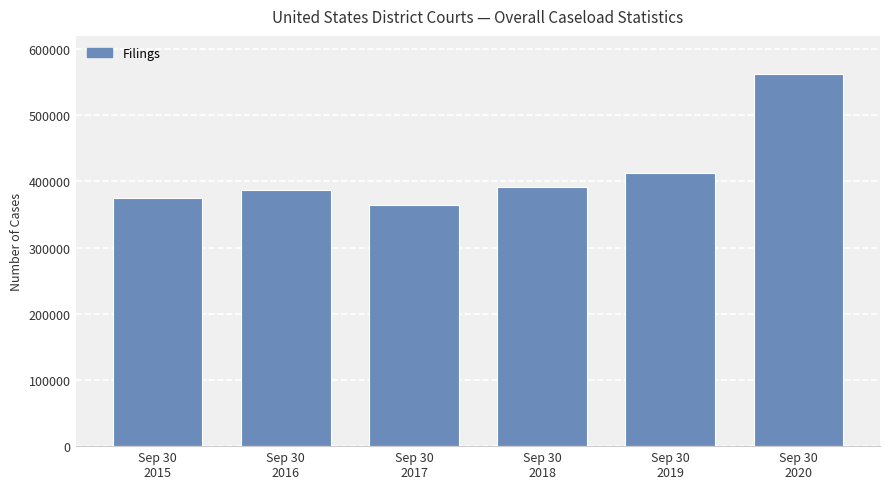

What is the sum of all values?

2493617